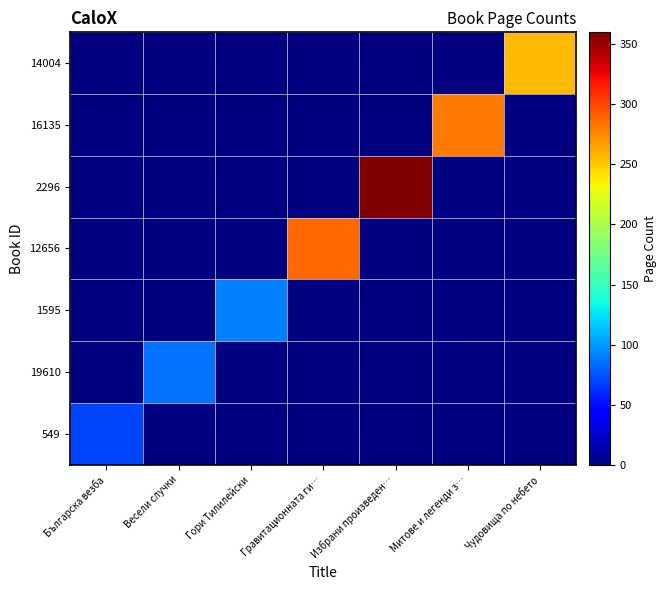

Rank the series by their maximum value, from highest to lowest.

2296, 12656, 16135, 14004, 1595, 19610, 549